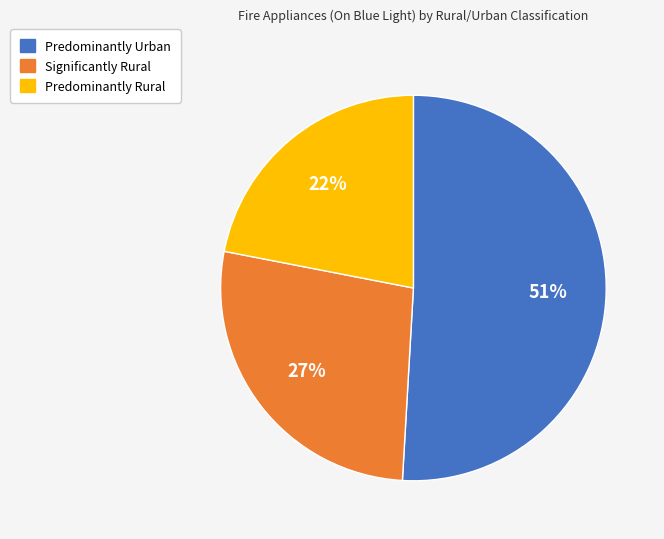

Is the sum of Predominantly Urban and Predominantly Rural greater than half?

Yes